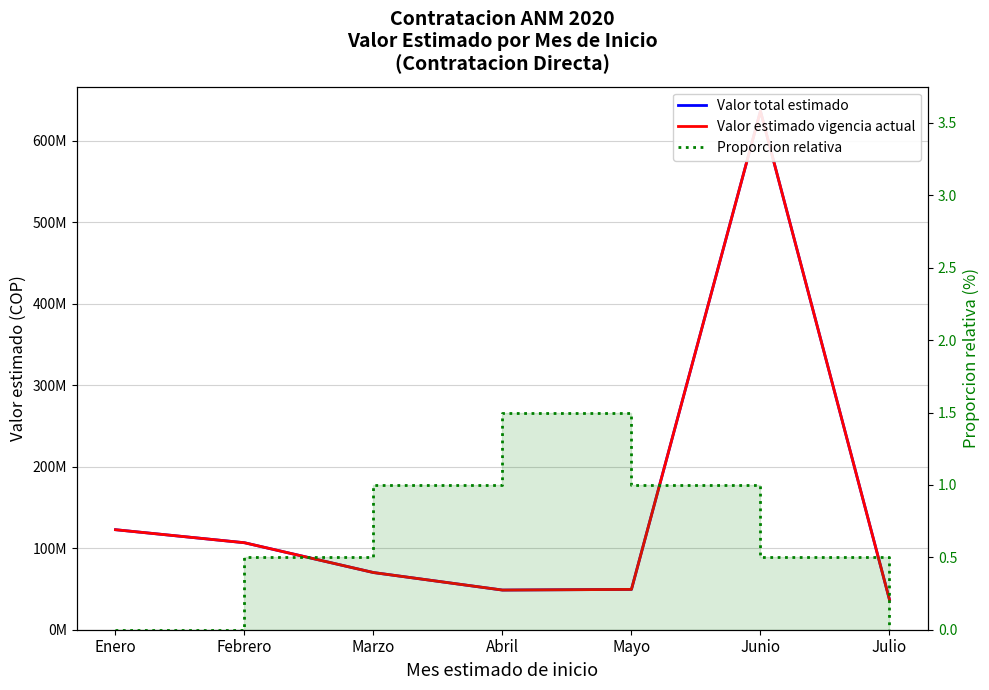

True or false: Proporcion relativa and Valor total estimado cross at least once.

False